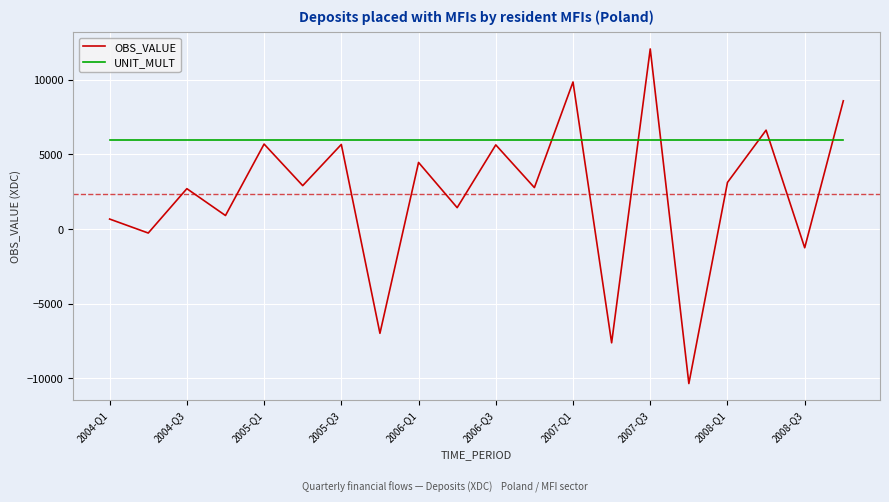

Which series has the widest spread of values?

OBS_VALUE